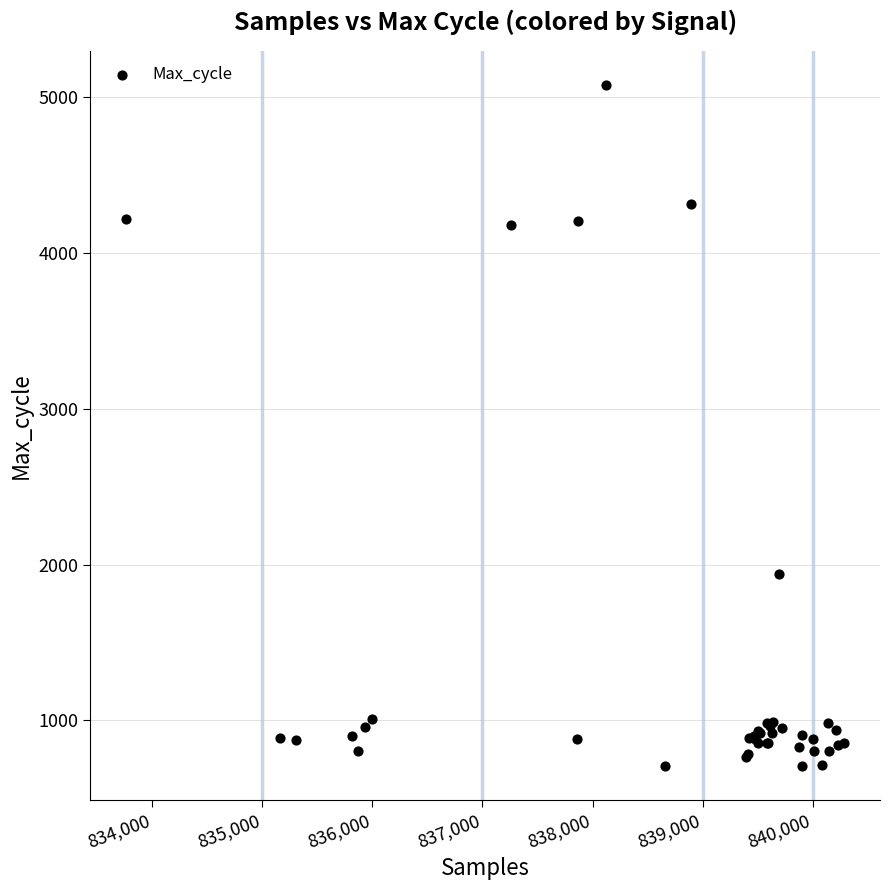

What Y value in the scatter plot is closest to 2890?

1941